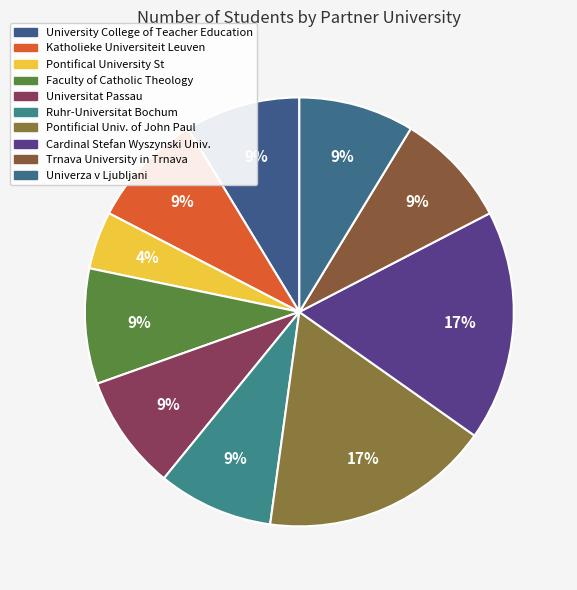

Count the number of slices in the pie.

10